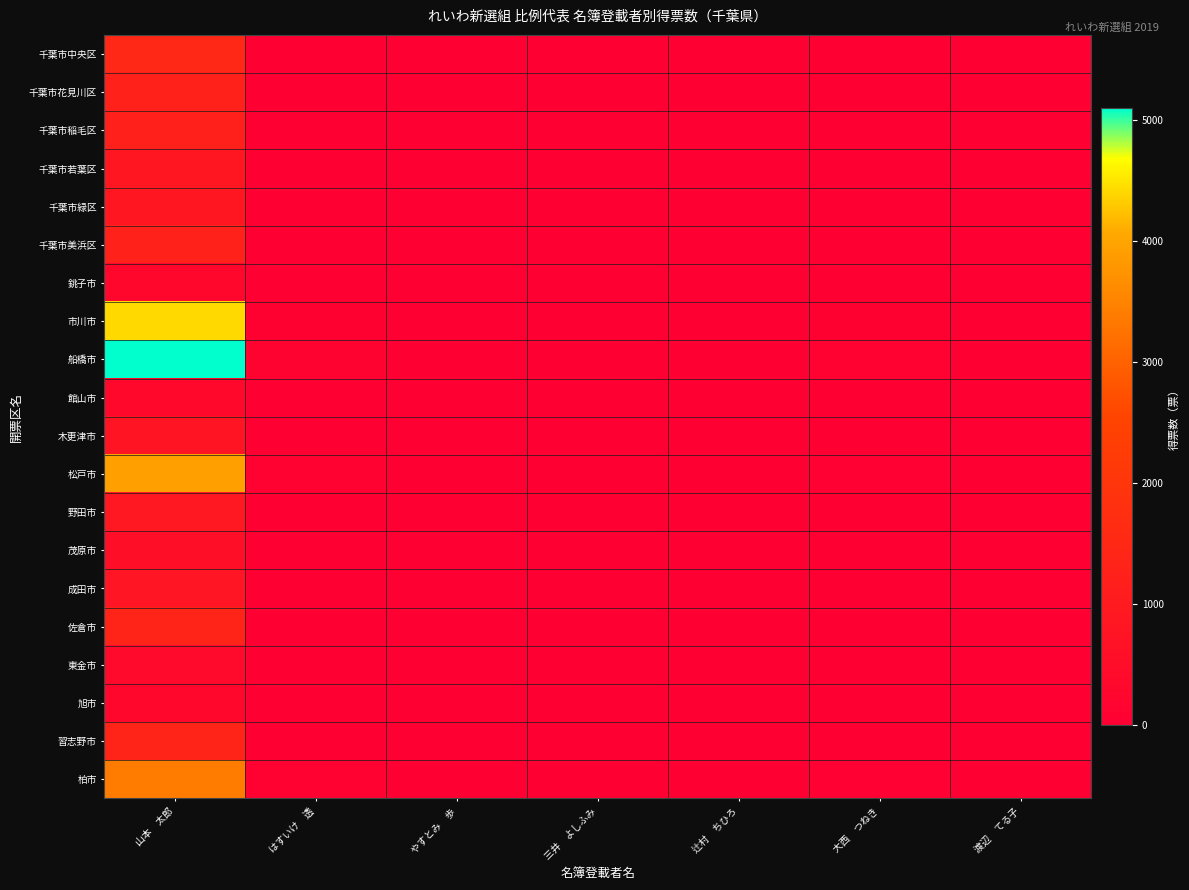

What is the spread (max minus min) of values at やすとみ　歩?

35.0